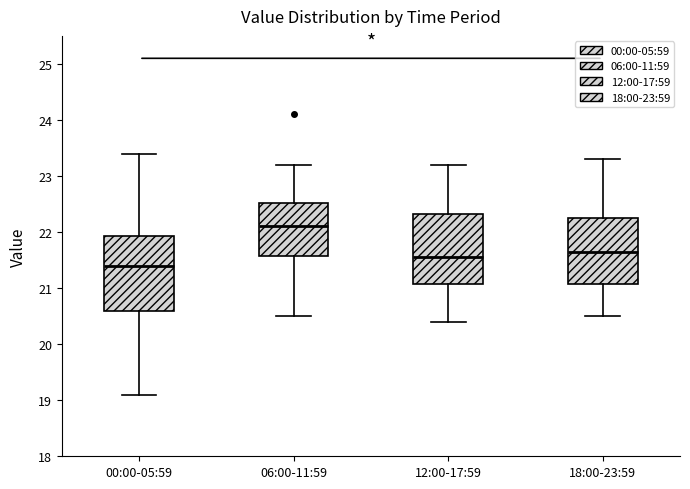

Reading left to right, transcribe this box plot: for each box, give where its median line is, the range the box spans, and where its two whiskers end, as read against the y-axis. The values are not printed on the chart, so give them approximately, as read against the axis.

00:00-05:59: median 21.4, box 20.6 to 21.9, whiskers 19.1 to 23.4
06:00-11:59: median 22.1, box 21.6 to 22.5, whiskers 20.5 to 23.2
12:00-17:59: median 21.6, box 21.1 to 22.3, whiskers 20.4 to 23.2
18:00-23:59: median 21.7, box 21.1 to 22.3, whiskers 20.5 to 23.3